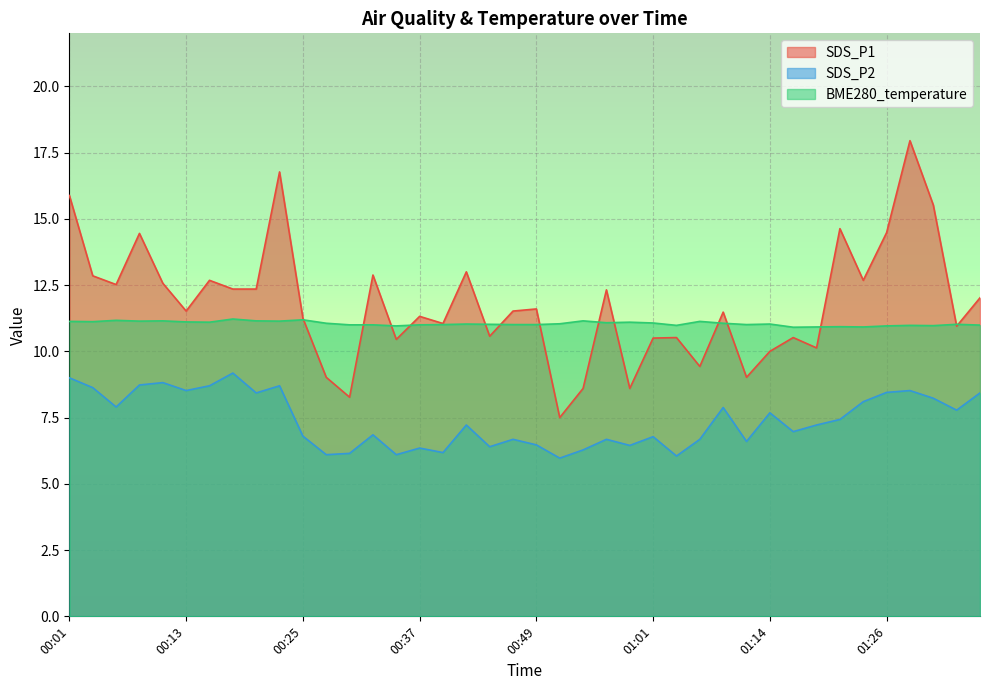

At which category does SDS_P2 reach its first local valley?

00:05